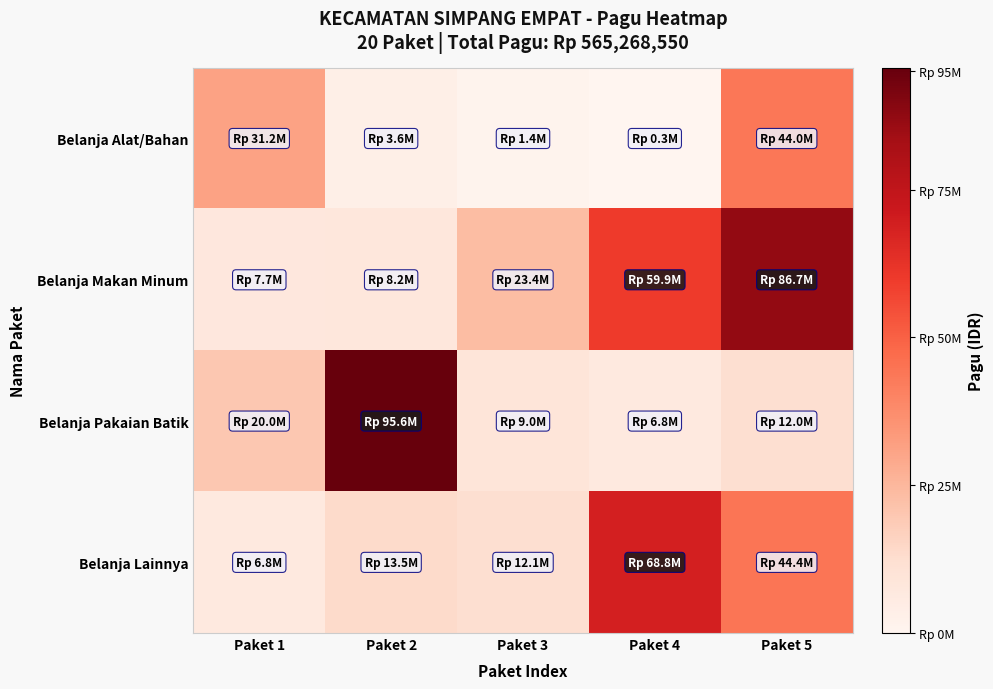

Which has a higher value, Paket 3 or Paket 1?

Paket 1